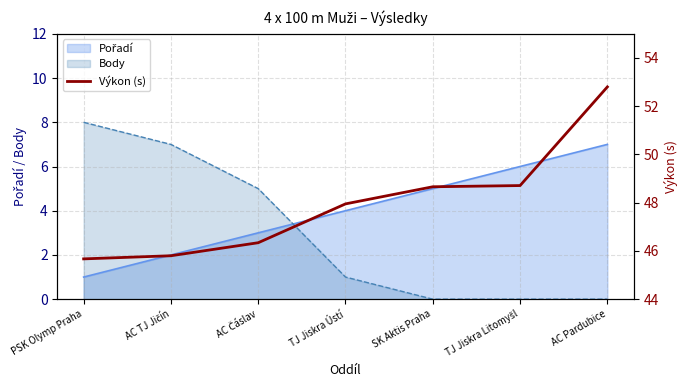

What position from the right is SK Aktis Praha?

3